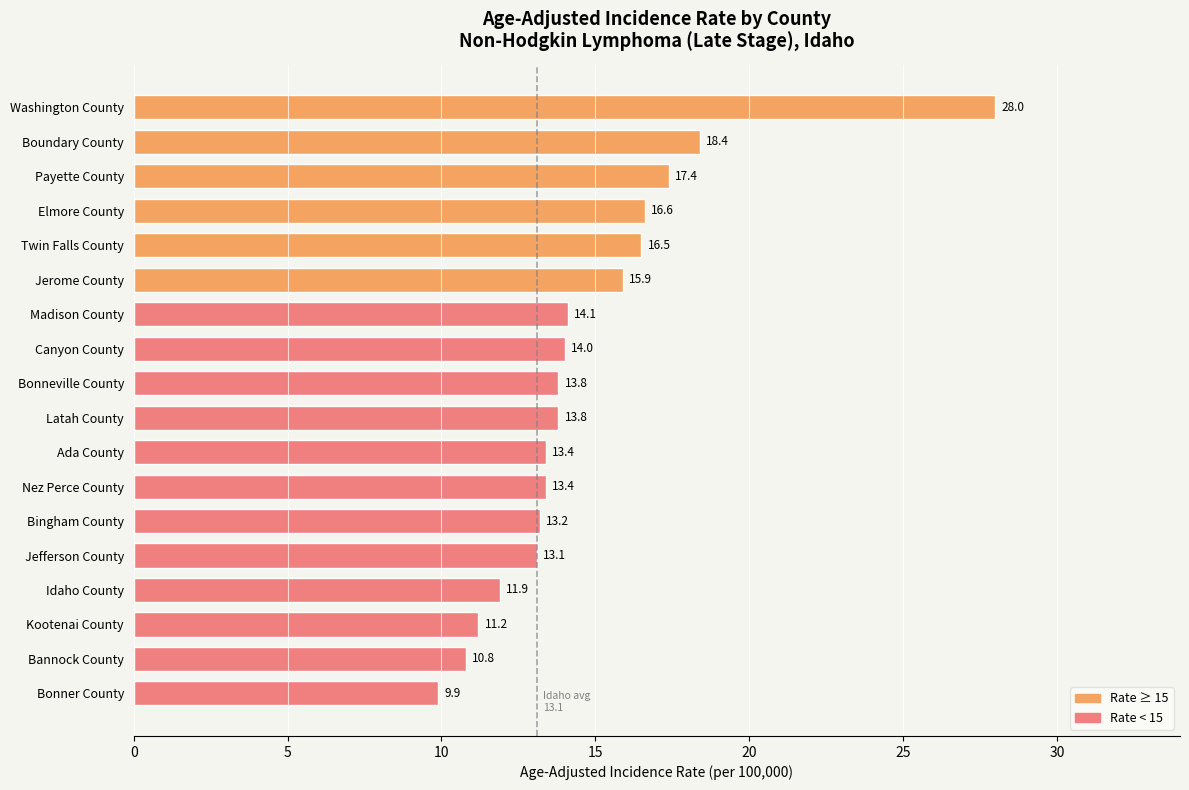

What is the average value?

14.7